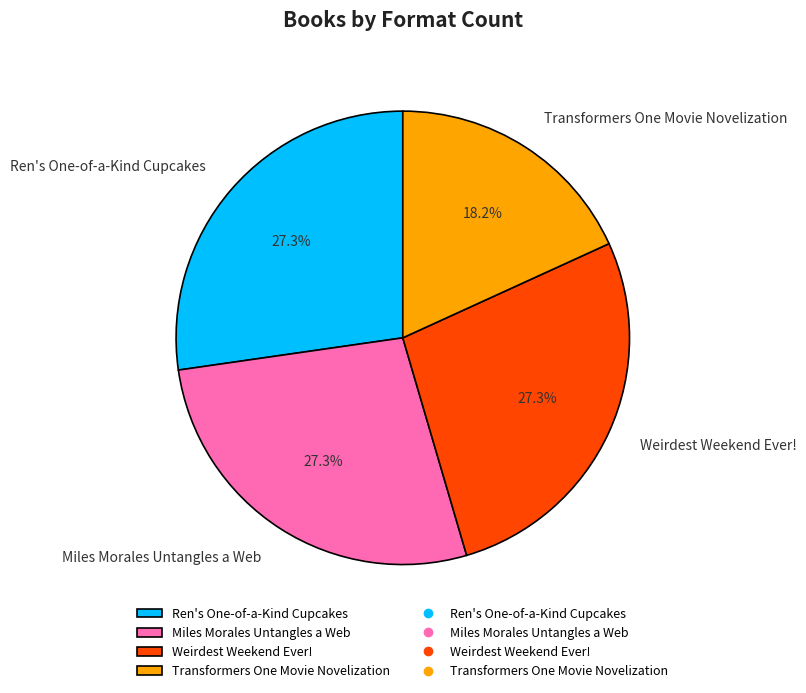

To the nearest percent, what percentage of the pie is Ren's One-of-a-Kind Cupcakes?

27%